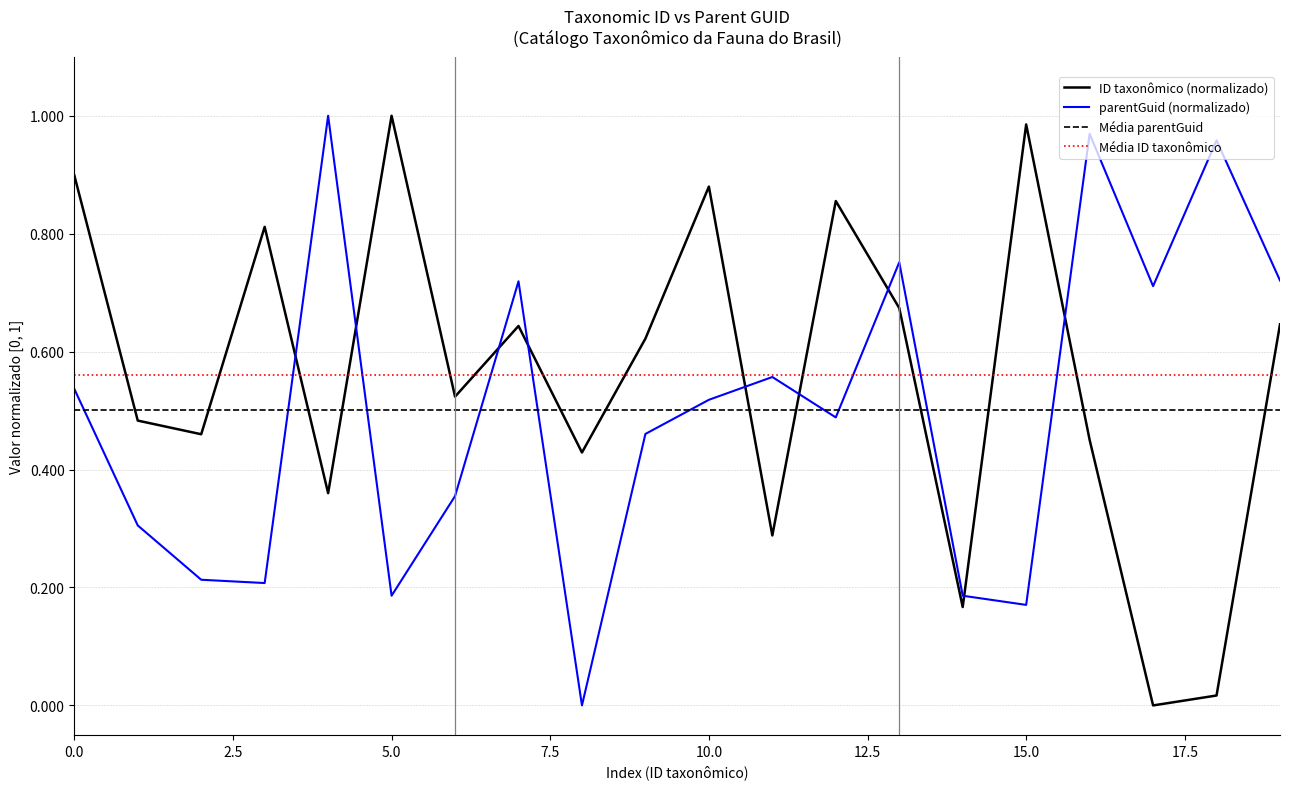

What is the value of the parentGuid point at the 13th from the left?

0.5